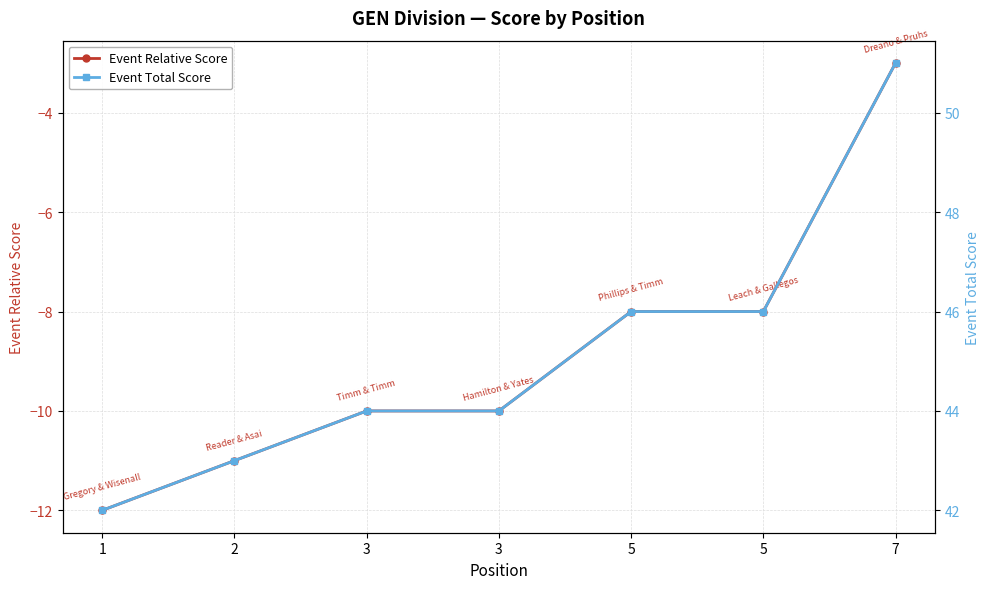

Where does the Event Relative Score series first go above -10?

5